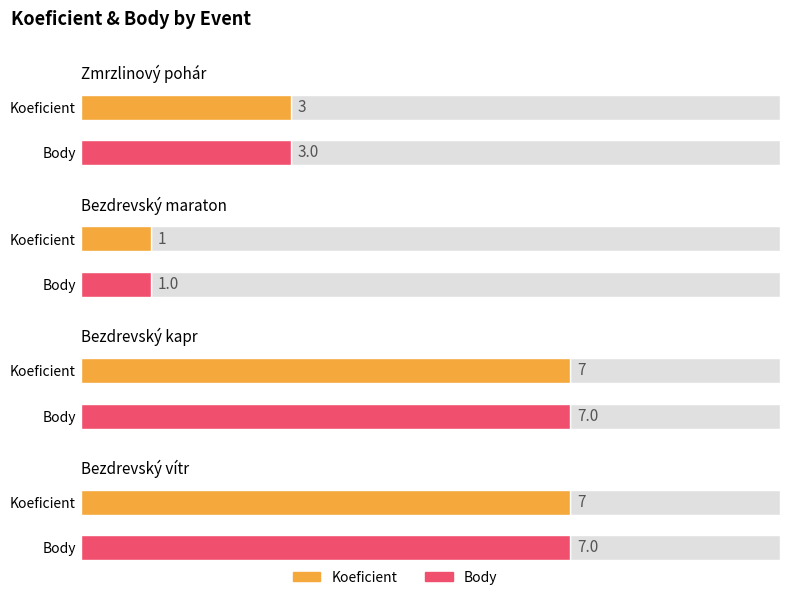

Rank the categories by Body value from highest to lowest.

Bezdrevský kapr, Bezdrevský vítr, Zmrzlinový pohár, Bezdrevský maraton